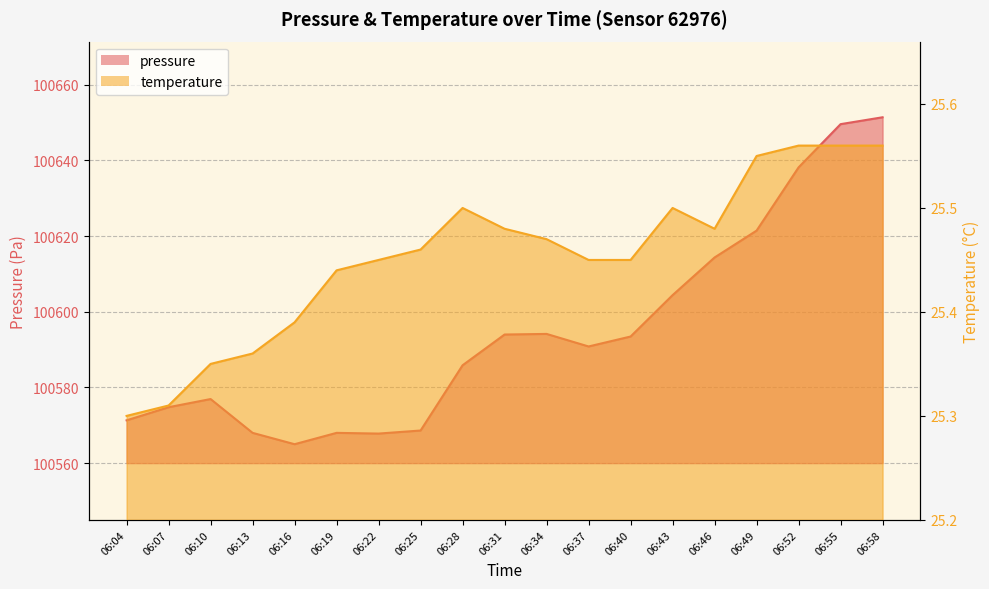

At 06:10, list the series in order from smallest to largest.

temperature, pressure